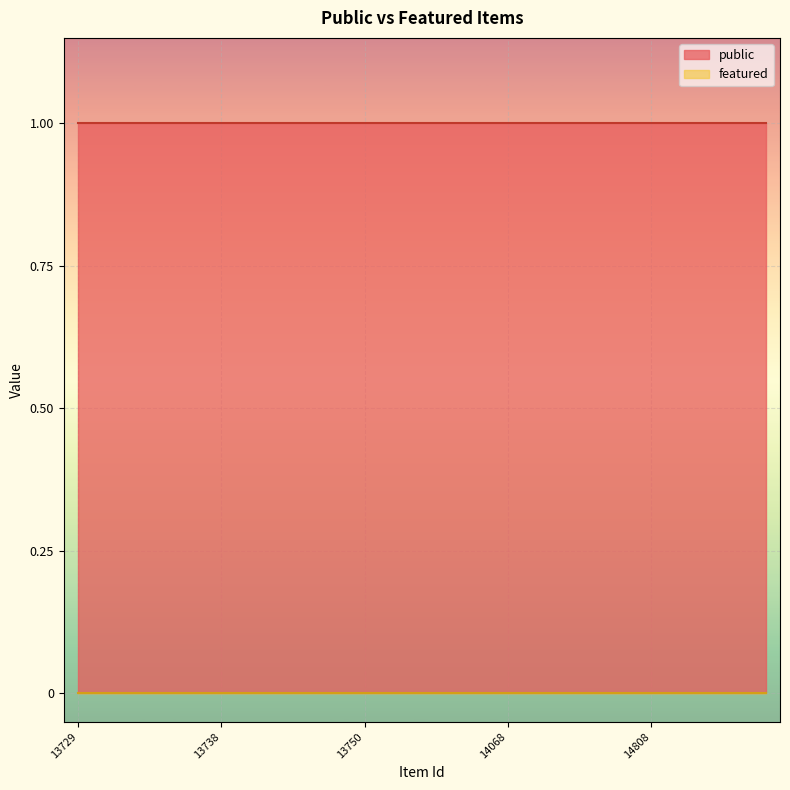

True or false: featured and public cross at least once.

False